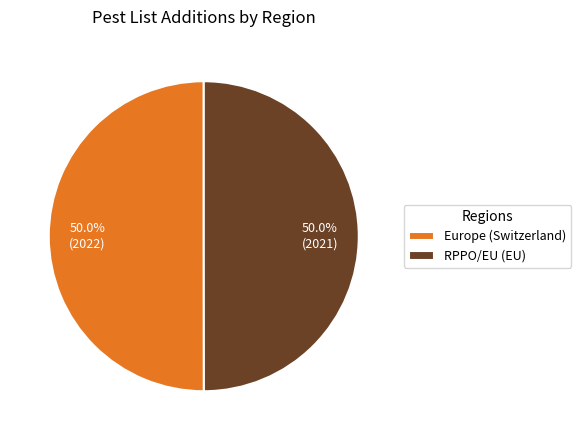

What is the ratio of the value at RPPO/EU (EU) to the value at Europe (Switzerland)?

1.0